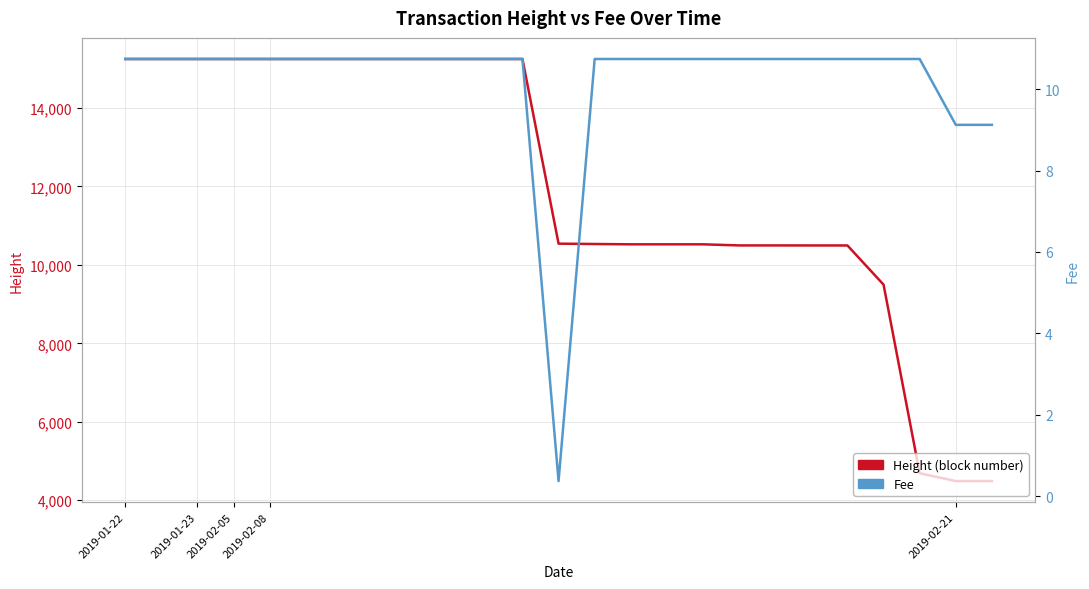

At which category does Fee reach its first local valley?

12